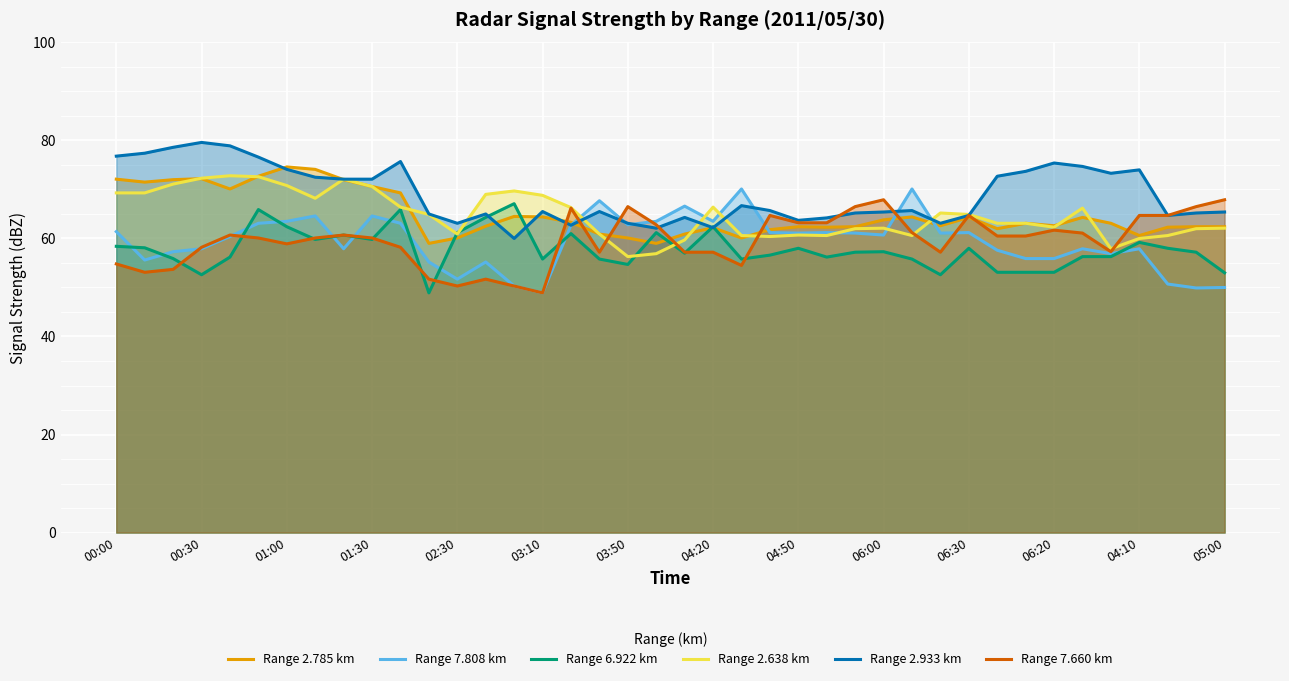

What is the total value across all series at 04:20?

373.9